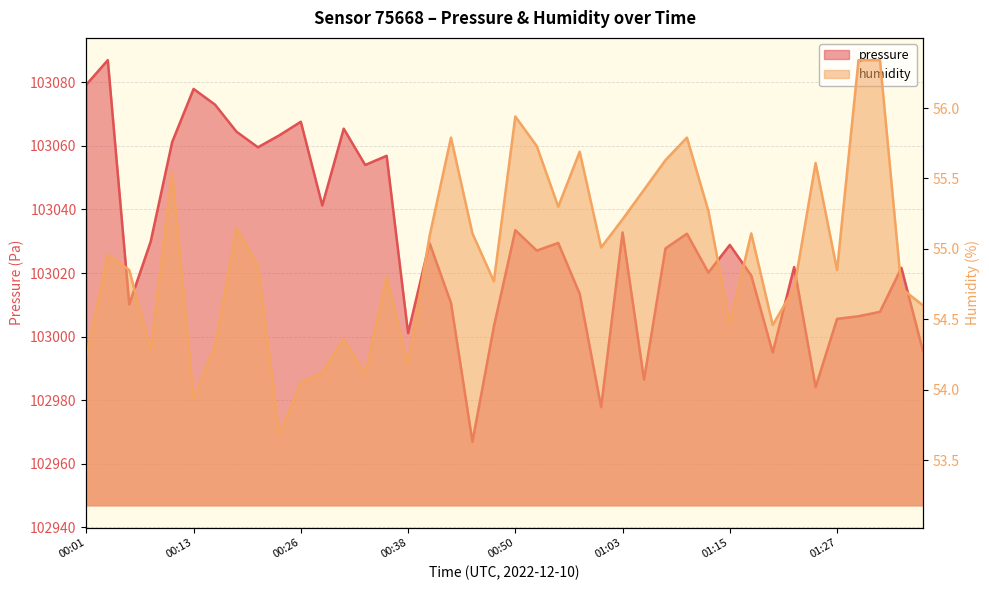

Is it true that humidity equals 54.9 at 00:06?

True